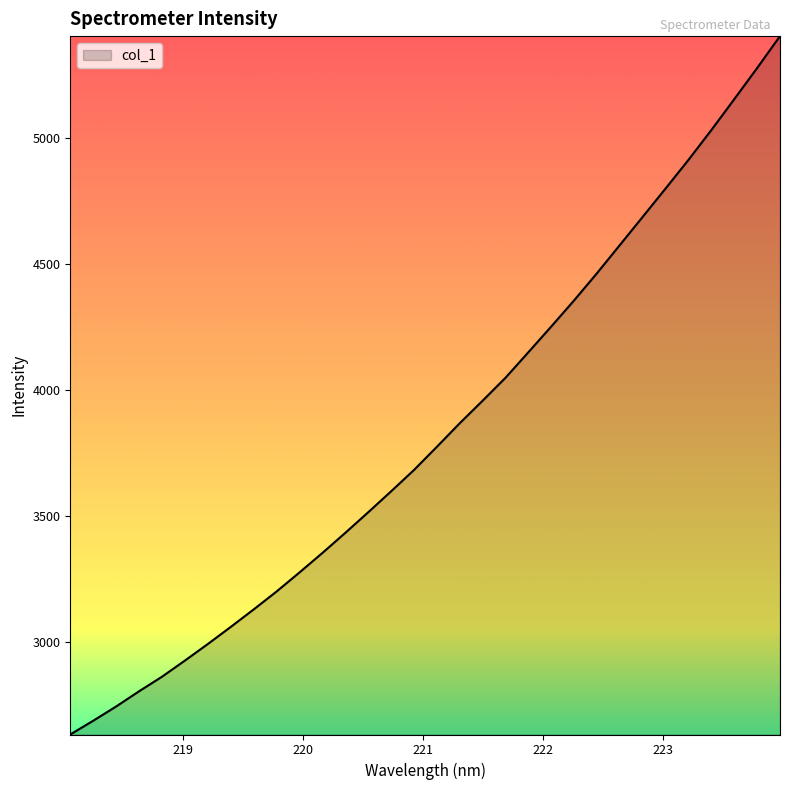

What is the greatest value displayed?

5401.8